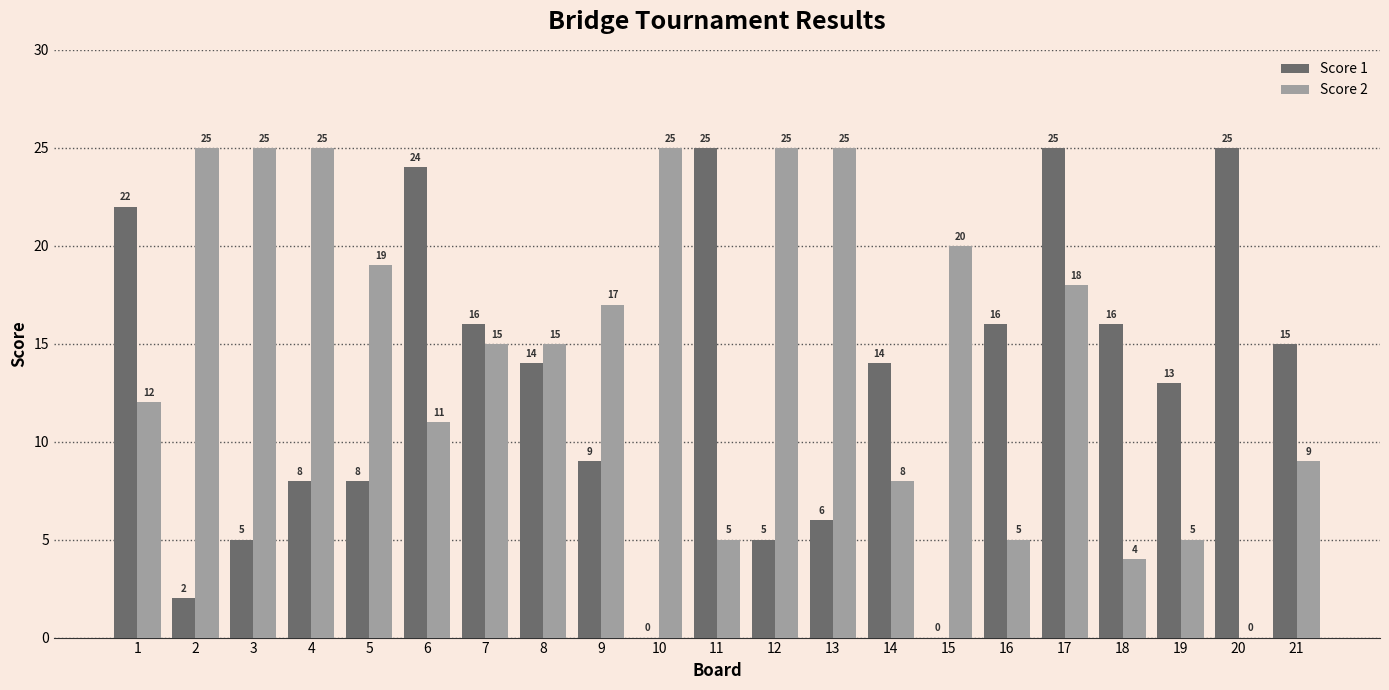

What is the average value of the Score 1 series?

13